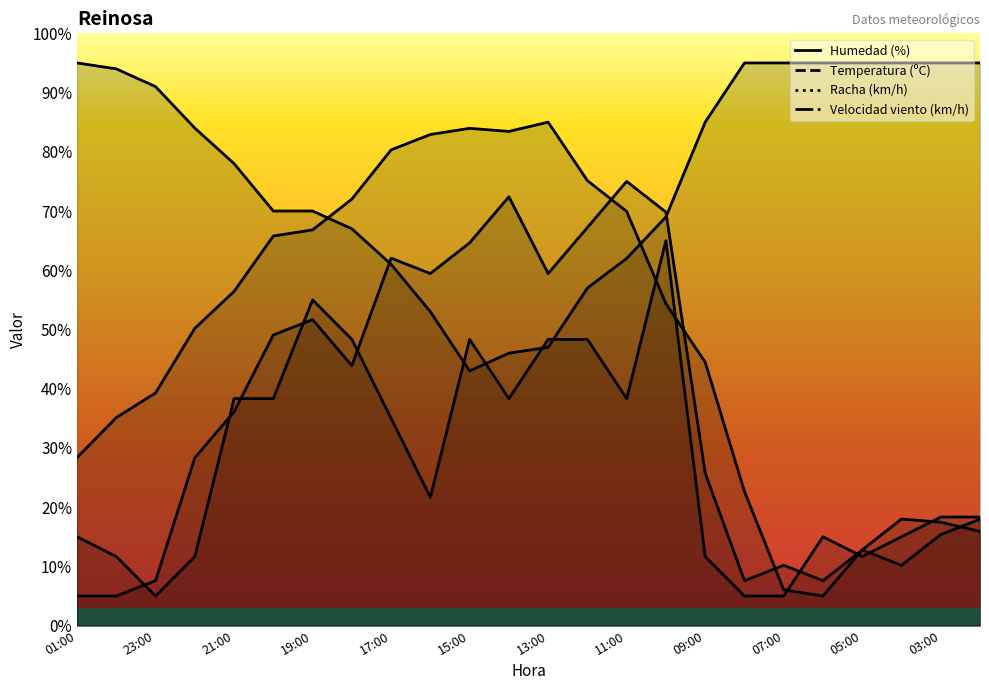

Reading left to right, transcribe all the data shown in this chart.

Temperatura (ºC): 01:00=28.4	00:00=35.1	23:00=39.3	22:00=50.2	21:00=56.4	20:00=65.8	19:00=66.8	18:00=72.0	17:00=80.3	16:00=82.9	15:00=84.0	14:00=83.4	13:00=85.0	12:00=75.1	11:00=69.9	10:00=54.4	09:00=44.5	08:00=22.7	07:00=6.0	06:00=5.0	05:00=12.8	04:00=18.0	03:00=17.5	02:00=15.9
Humedad (%): 01:00=95.0	00:00=94.0	23:00=91.0	22:00=84.0	21:00=78.0	20:00=70.0	19:00=70.0	18:00=67.0	17:00=61.0	16:00=53.0	15:00=43.0	14:00=46.0	13:00=47.0	12:00=57.0	11:00=62.0	10:00=69.0	09:00=85.0	08:00=95.0	07:00=95.0	06:00=95.0	05:00=95.0	04:00=95.0	03:00=95.0	02:00=95.0
Velocidad del viento (km/h): 01:00=15.0	00:00=11.7	23:00=5.0	22:00=11.7	21:00=38.3	20:00=38.3	19:00=55.0	18:00=48.3	17:00=35.0	16:00=21.7	15:00=48.3	14:00=38.3	13:00=48.3	12:00=48.3	11:00=38.3	10:00=65.0	09:00=11.7	08:00=5.0	07:00=5.0	06:00=15.0	05:00=11.7	04:00=15.0	03:00=18.3	02:00=18.3
Racha (km/h): 01:00=5.0	00:00=5.0	23:00=7.6	22:00=28.3	21:00=36.1	20:00=49.1	19:00=51.7	18:00=43.9	17:00=62.0	16:00=59.4	15:00=64.6	14:00=72.4	13:00=59.4	12:00=67.2	11:00=75.0	10:00=69.8	09:00=25.7	08:00=7.6	07:00=10.2	06:00=7.6	05:00=12.8	04:00=10.2	03:00=15.4	02:00=18.0